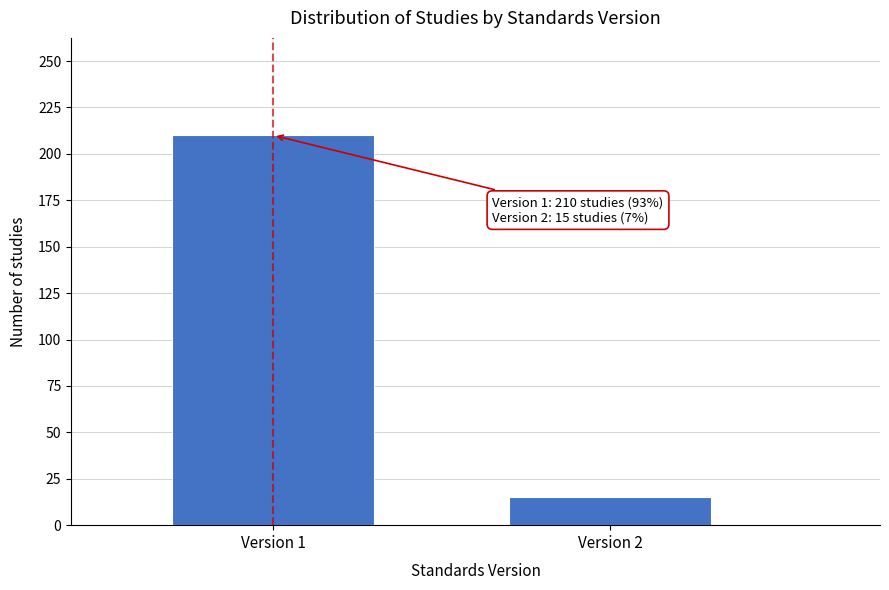

Reading left to right, what are all the values shown in this chart?

Version 1=210	Version 2=15